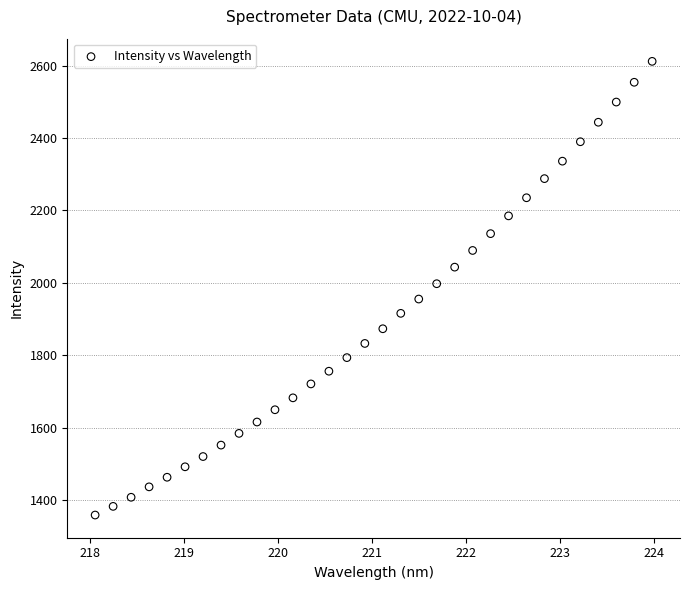

What is the range of X values (max minus min)?

5.9